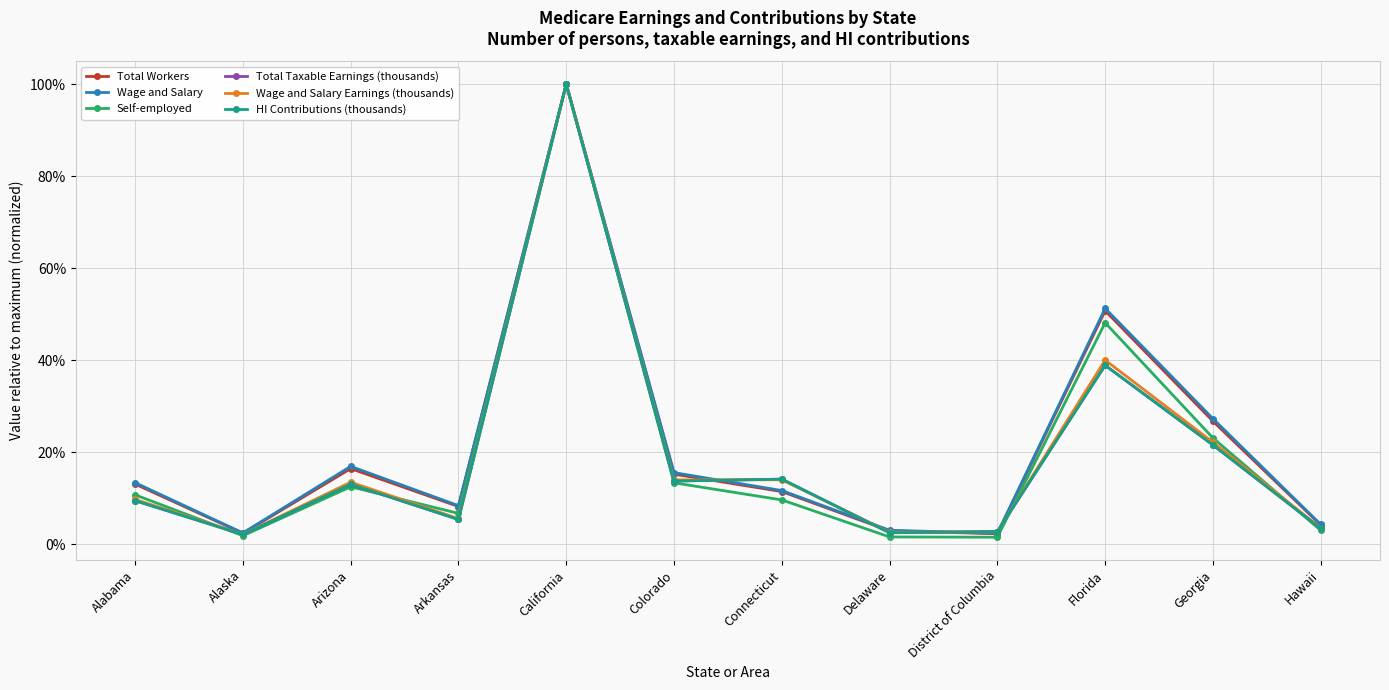

The Total Workers series shows 0.1 at Georgia. True or false?

False